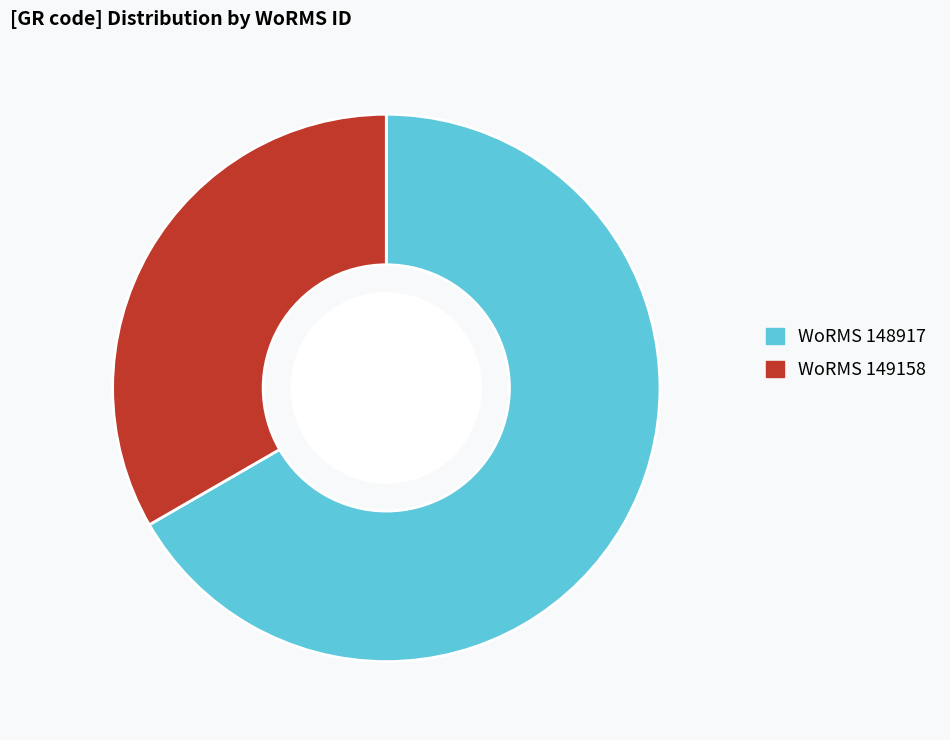

Count the number of slices in the pie.

2